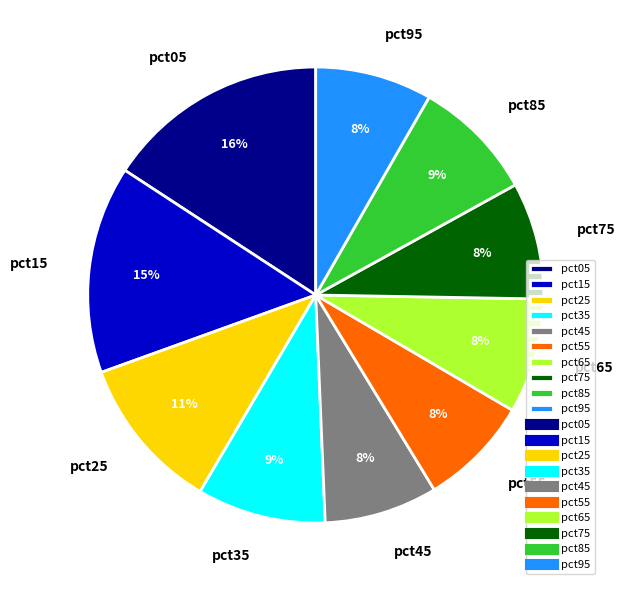

Does pct85 account for over 50% of the chart?

No